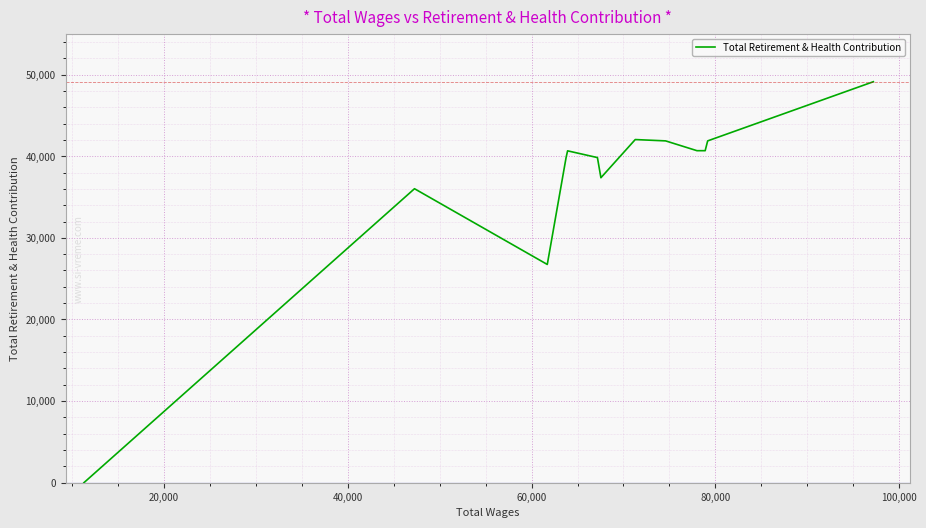

What is the sum of all values?

476714